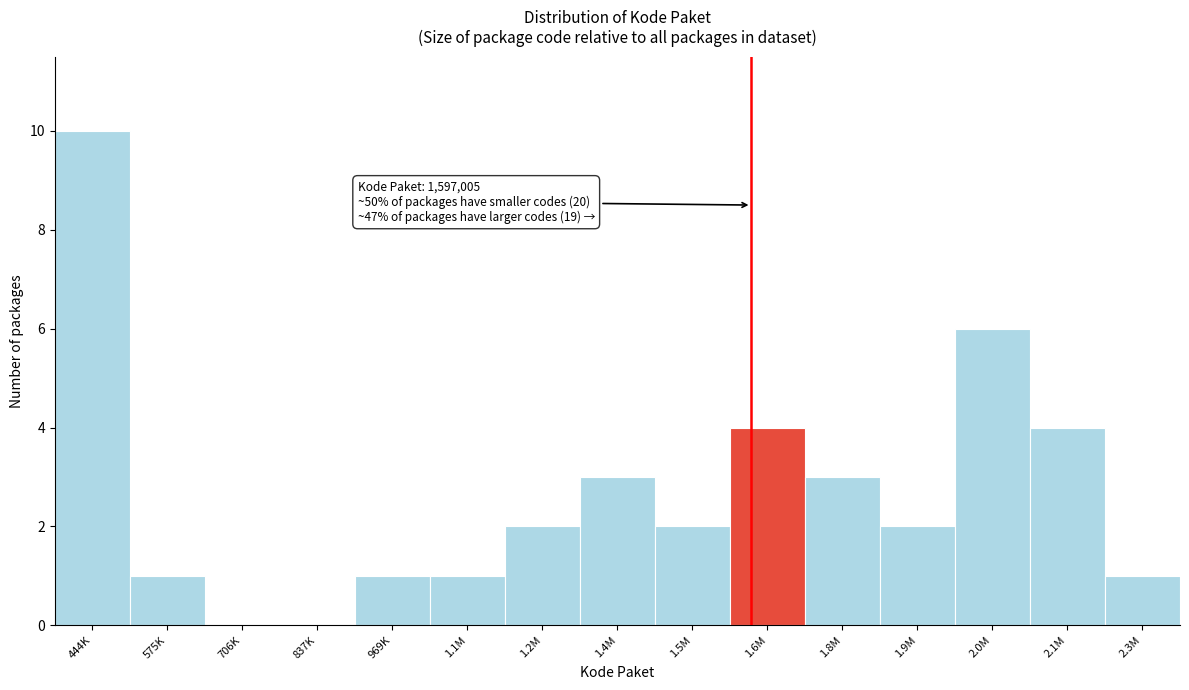

Reading right to left, transcribe all the data shown in this chart.

2.3M=1	2.1M=4	2.0M=6	1.9M=2	1.8M=3	1.6M=4	1.5M=2	1.4M=3	1.2M=2	1.1M=1	969K=1	837K=0	706K=0	575K=1	444K=10